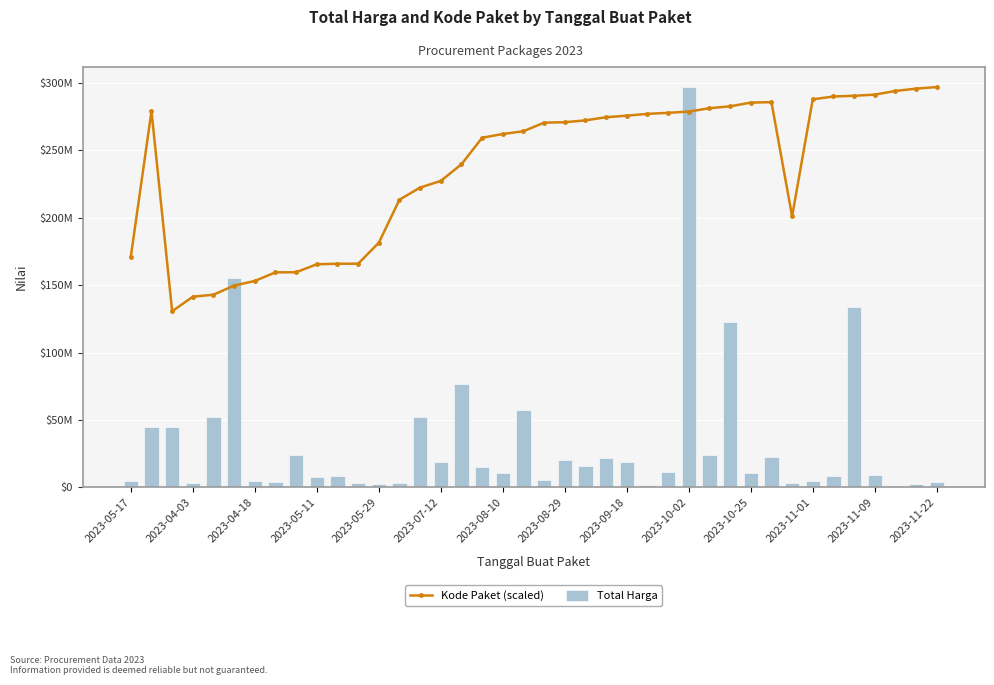

What is the total value across all series at 2023-10-25?

295798409.4